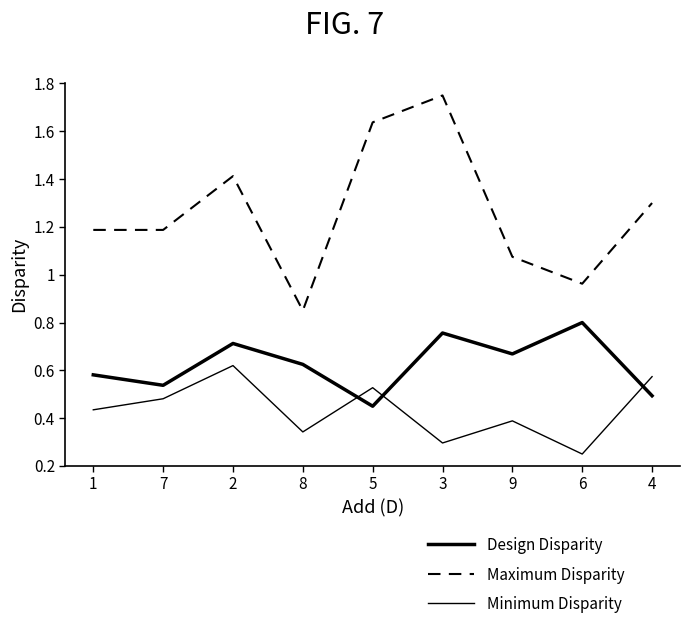

Where is Minimum Disparity nearest to the value 0?

6